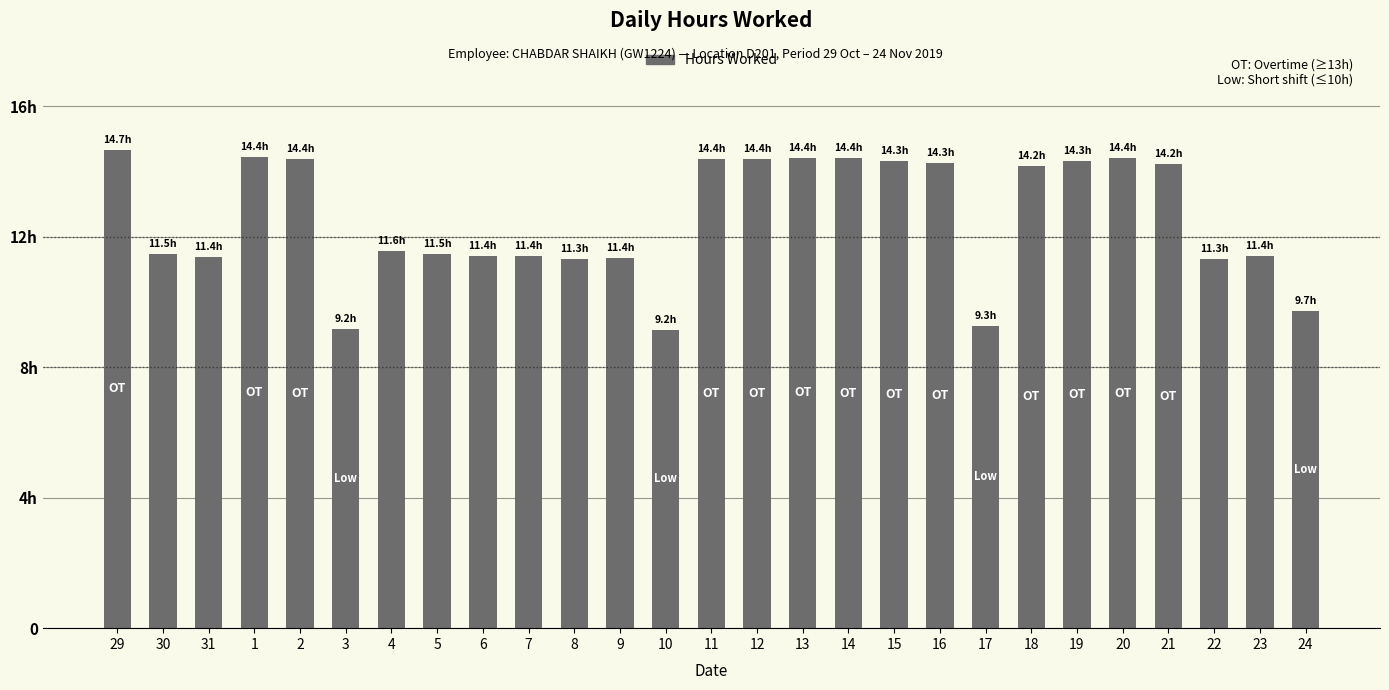

The value at 14 is 24.3. True or false?

False